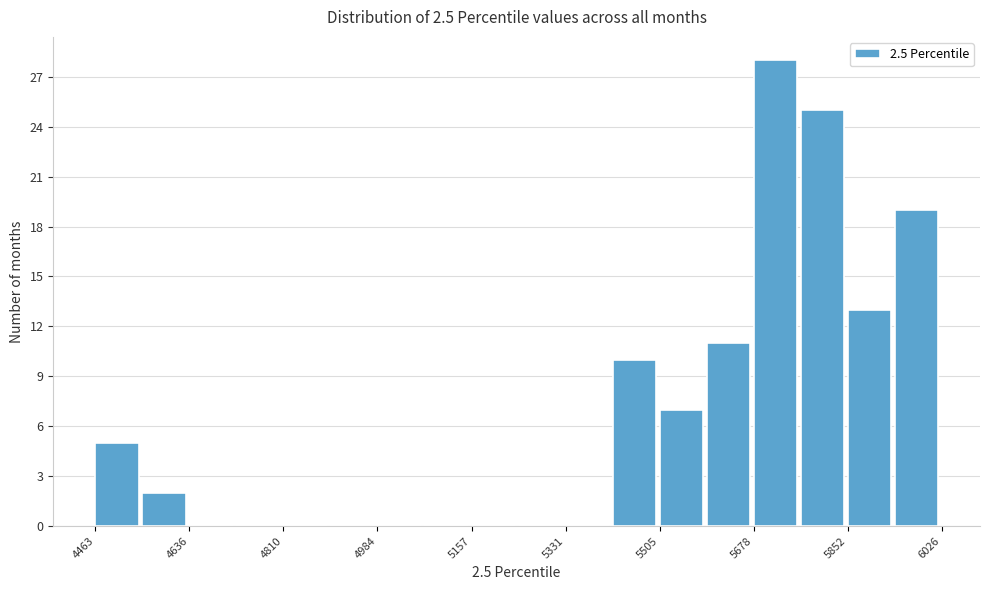

Reading left to right, list every bar in this chart as the range it spans on the x-axis followed by its height. Neither the bar edges nor the heights are printed on the chart, so give them approximately, as read against the axes.

4460 to 4540: 5
4540 to 4640: 2
4640 to 4720: 0
4720 to 4820: 0
4820 to 4900: 0
4900 to 4980: 0
4980 to 5080: 0
5080 to 5160: 0
5160 to 5240: 0
5240 to 5340: 0
5340 to 5420: 0
5420 to 5500: 10
5500 to 5600: 7
5600 to 5680: 11
5680 to 5760: 28
5760 to 5860: 25
5860 to 5940: 13
5940 to 6020: 19